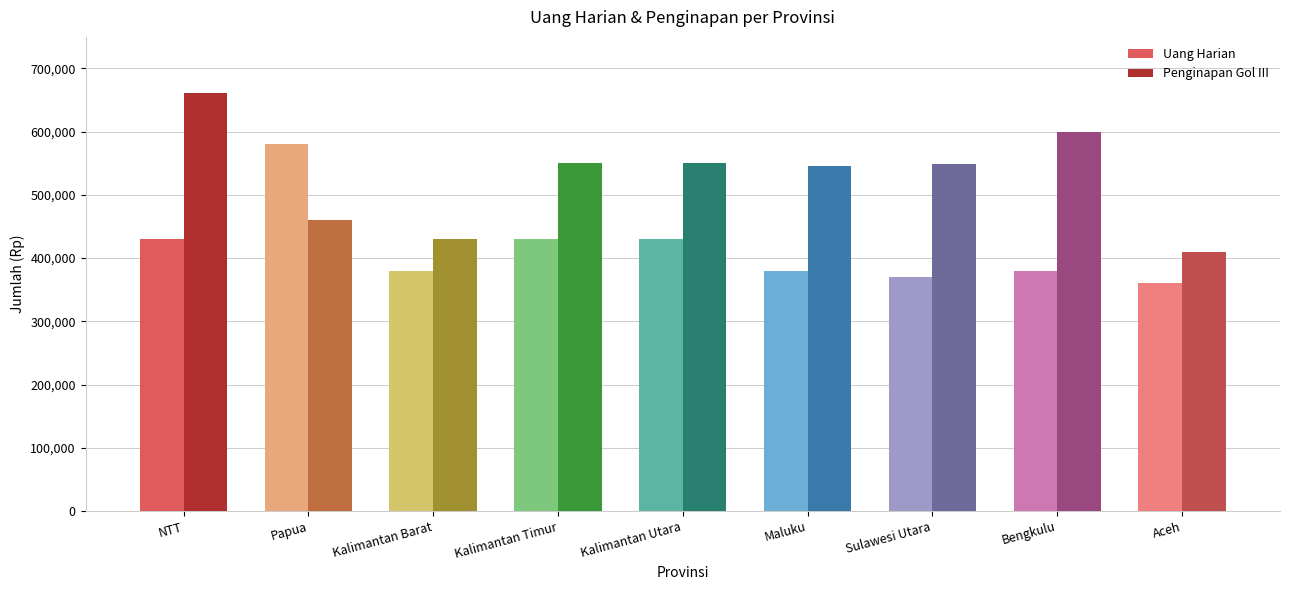

How many bars are there in each group?

2